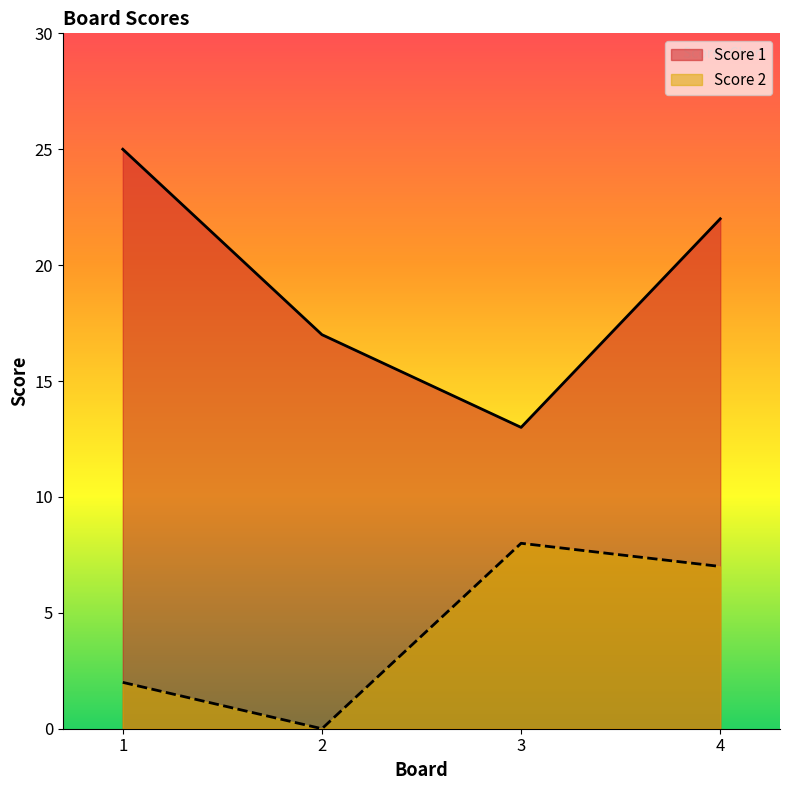

Reading left to right, what are all the values shown in this chart?

Score 1: 1=25	2=17	3=13	4=22
Score 2: 1=2	2=0	3=8	4=7